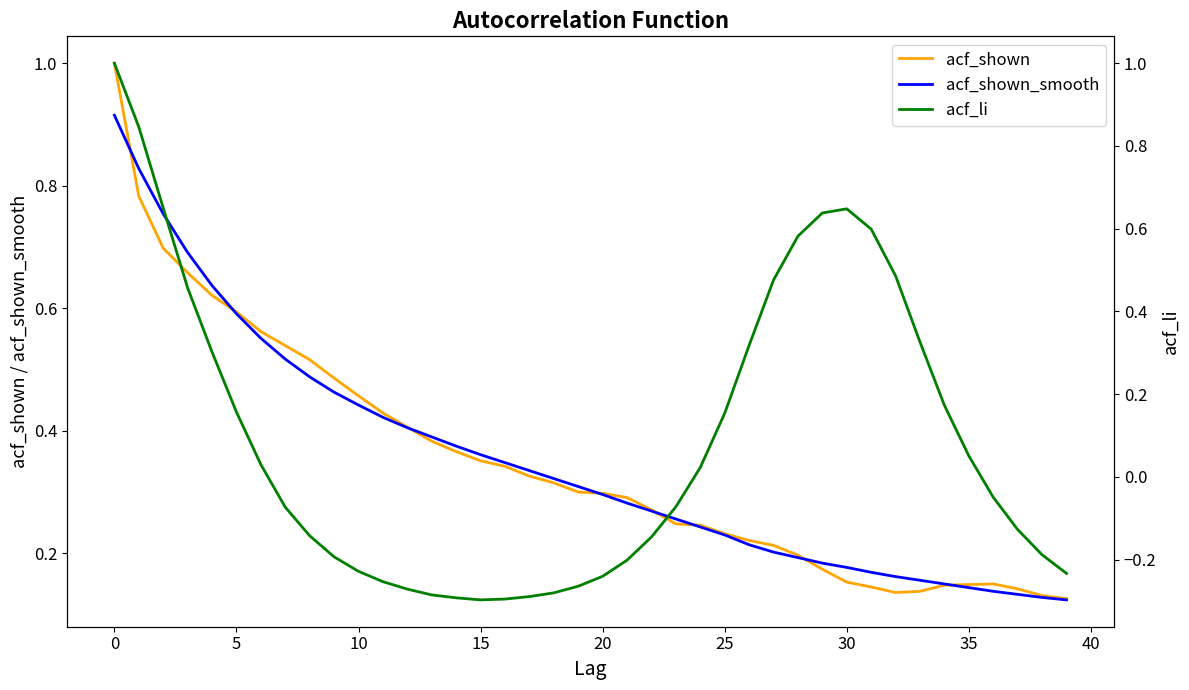

List the series in order of their peak value, highest first.

acf_shown, acf_li, acf_shown_smooth